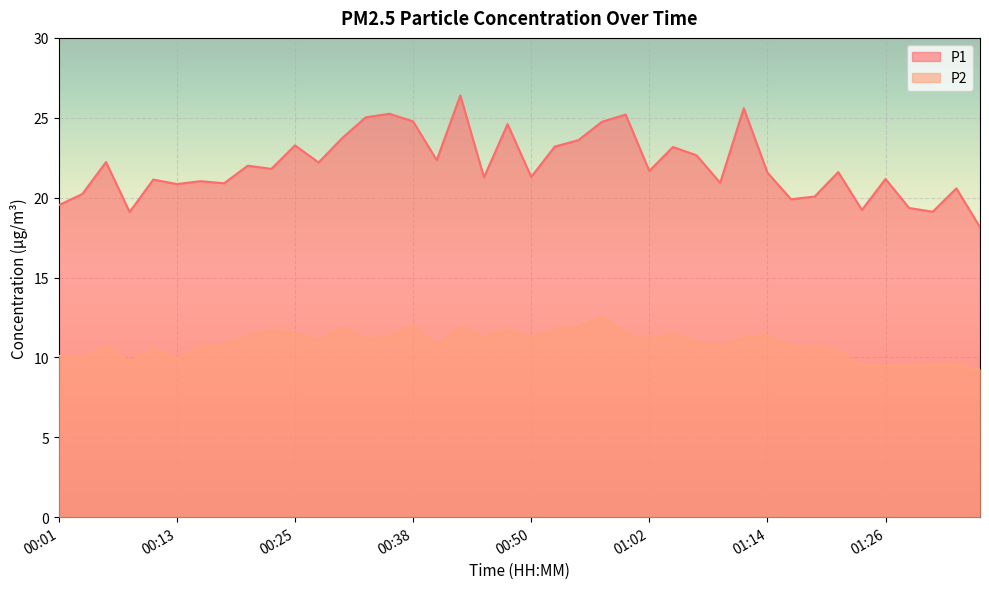

At which label is P2 closest to 10?

00:03